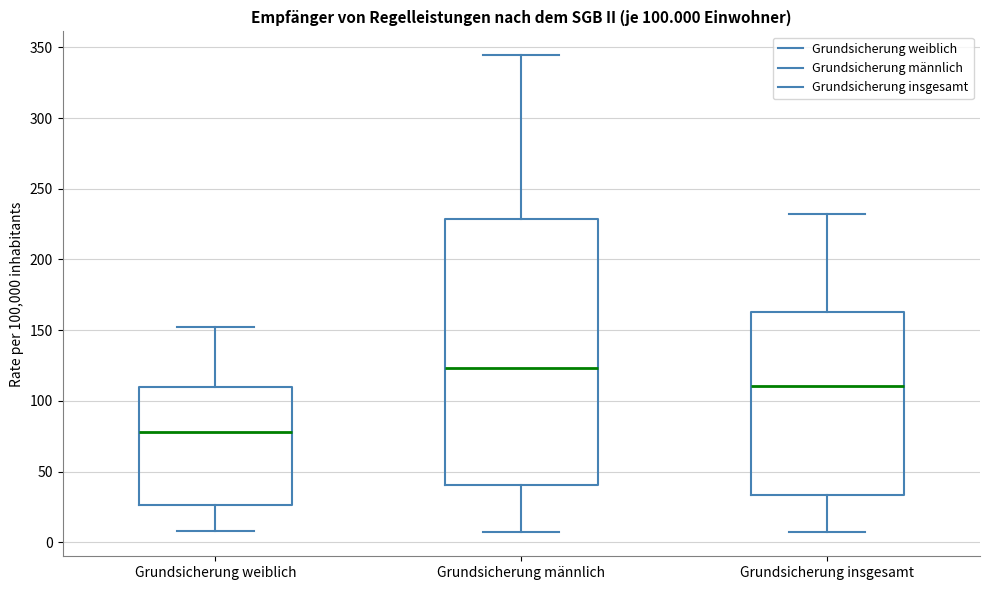

Which box has the highest median line?

Grundsicherung männlich